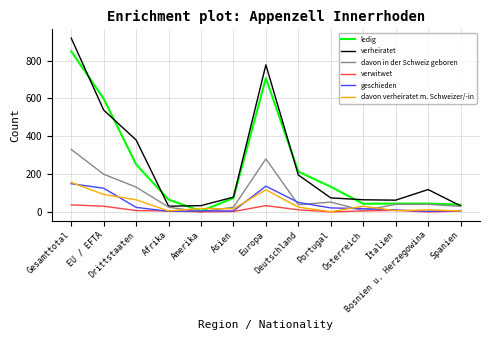

How many categories are shown in the chart?

13